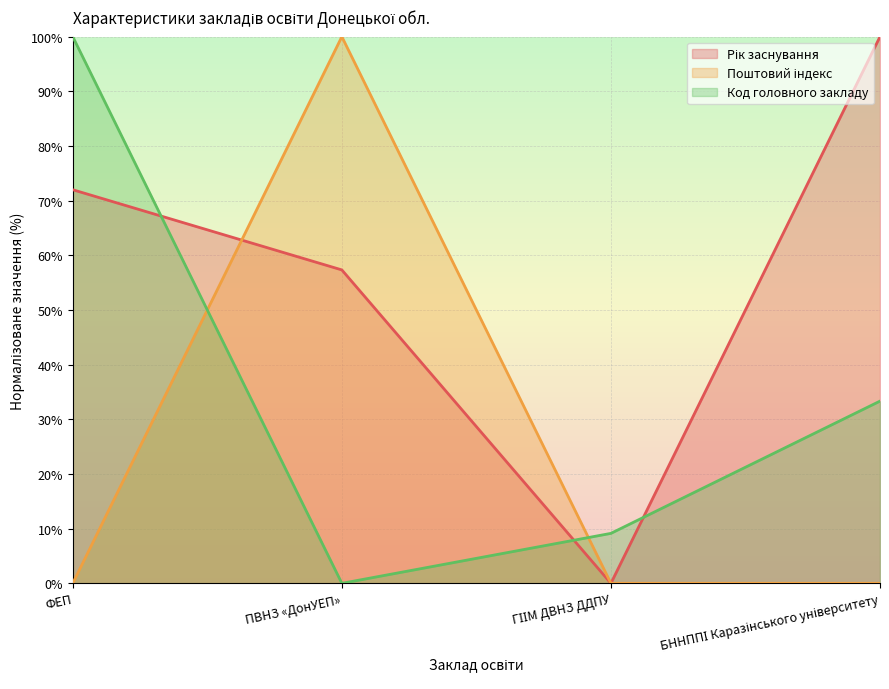

Reading left to right, extract all data points from this chart.

Рік заснування: 72.0	57.3	0.0	100.0
Поштовий індекс: 0.0	100.0	0.0	0.0
Код головного закладу: 100.0	0.0	9.1	33.3